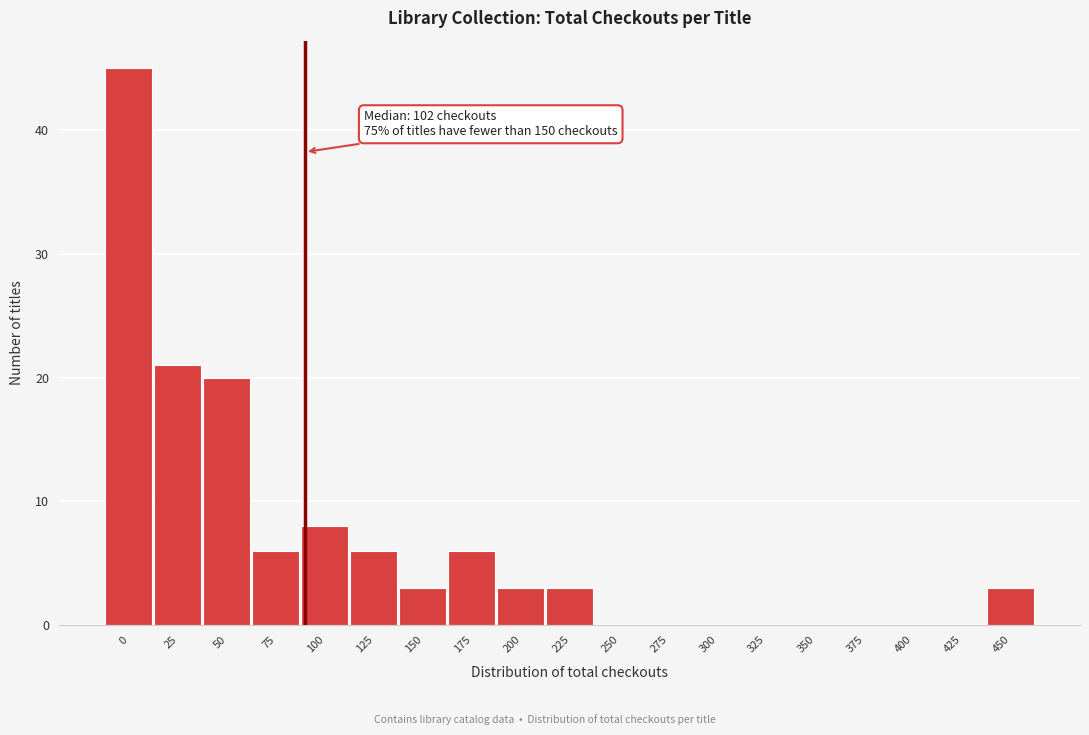

Reading left to right, list all the values displayed in this chart.

0=45	25=21	50=20	75=6	100=8	125=6	150=3	175=6	200=3	225=3	250=0	275=0	300=0	325=0	350=0	375=0	400=0	425=0	450=3